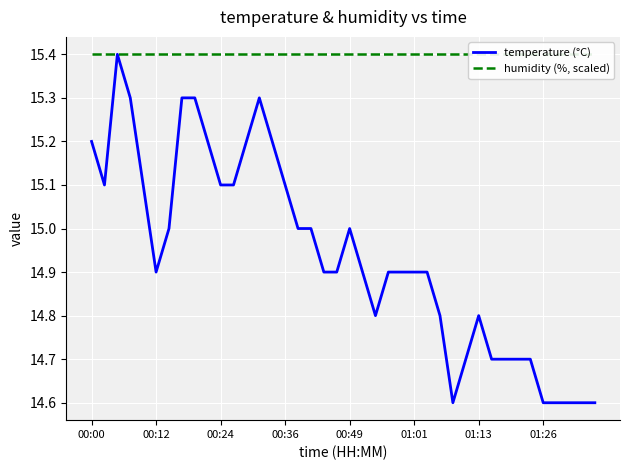

True or false: temperature (°C) has a value of 27.1 at 00:00.

False